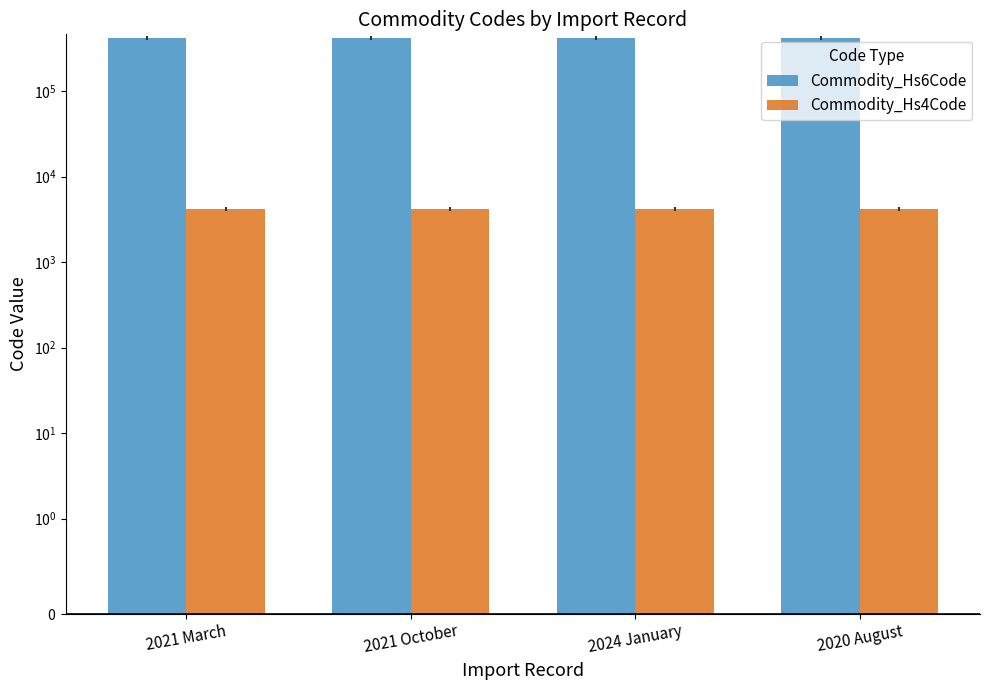

Reading right to left, transcribe all the data shown in this chart.

Commodity_Hs6Code: 2020 August=420500	2024 January=420231	2021 October=420231	2021 March=420231
Commodity_Hs4Code: 2020 August=4205	2024 January=4202	2021 October=4202	2021 March=4202